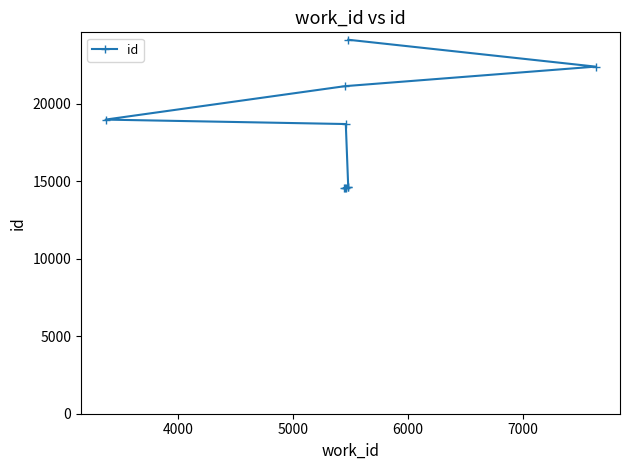

What is the average value?

17828